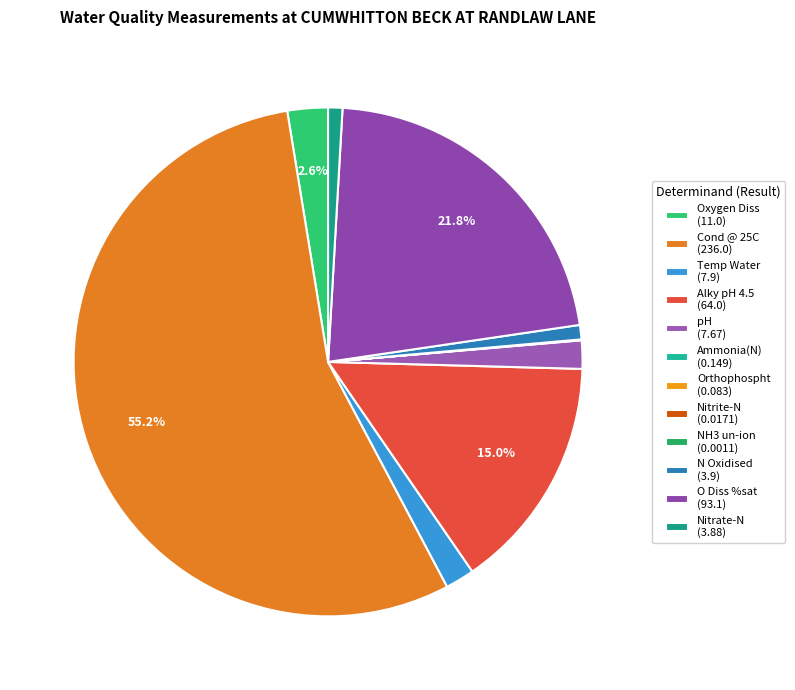

Do Alky pH 4.5 and Oxygen Diss together represent more than half of the pie?

No